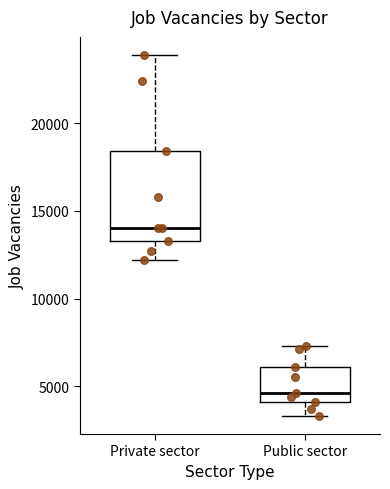

Reading left to right, read every box against the y-axis: the position of its median line, the range the box covers, and the ends of its whiskers. The values are not printed on the chart, so give them approximately, as read against the axis.

Private sector: median 14000, box 13500 to 18500, whiskers 12000 to 24000
Public sector: median 4500, box 4000 to 6000, whiskers 3500 to 7500